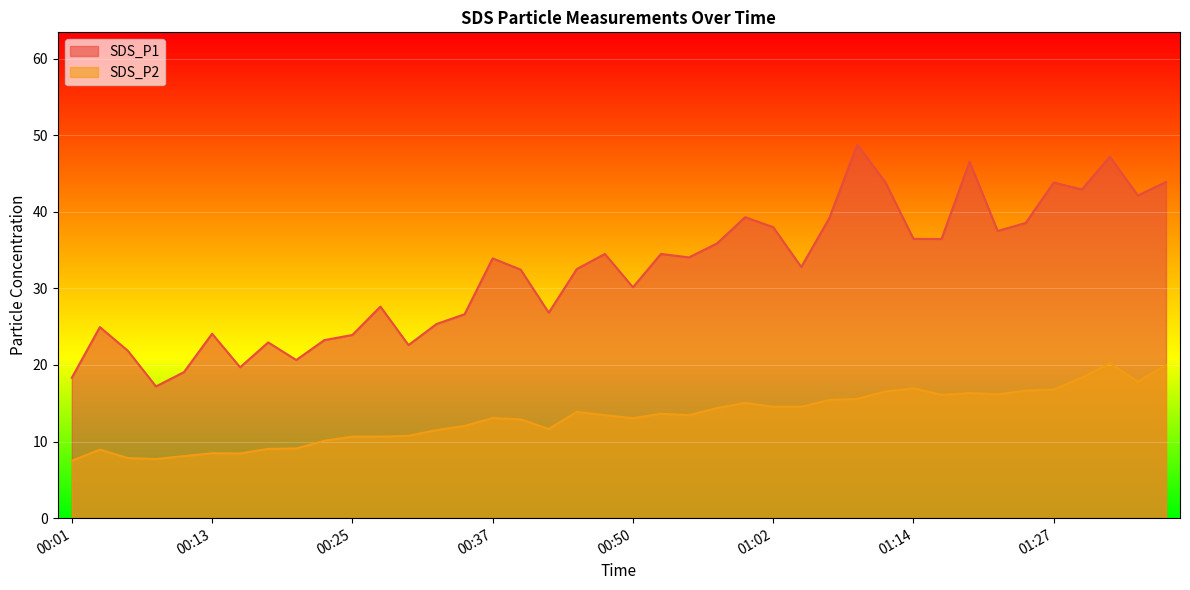

How many data points in SDS_P2 are above 13?

23